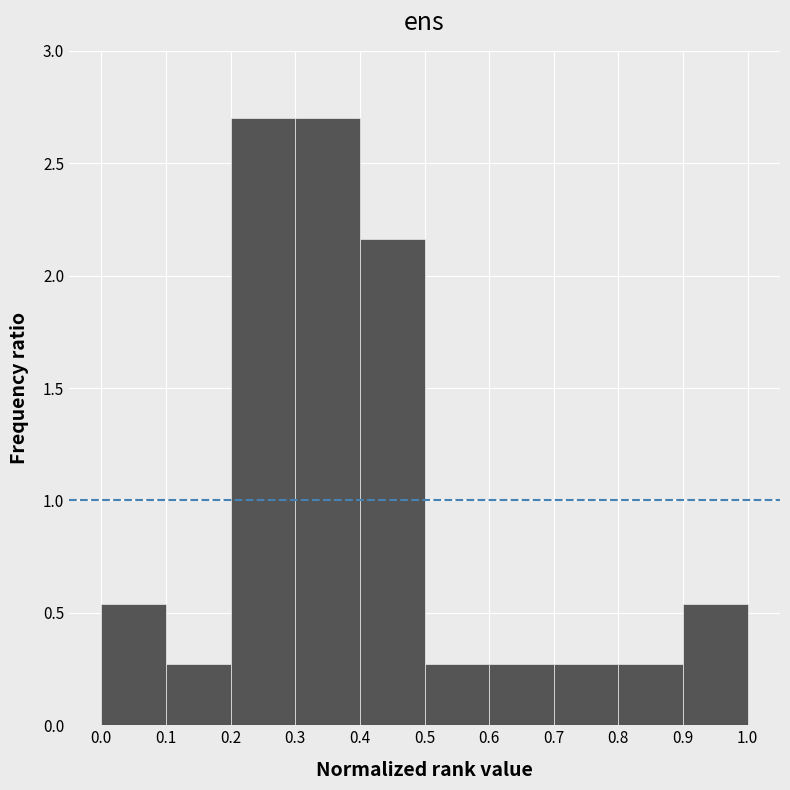

What is the height of the bar covering 0.5 to 0.6 on the x-axis? The values are not printed on the chart, so give them approximately, as read against the axis.

0.25